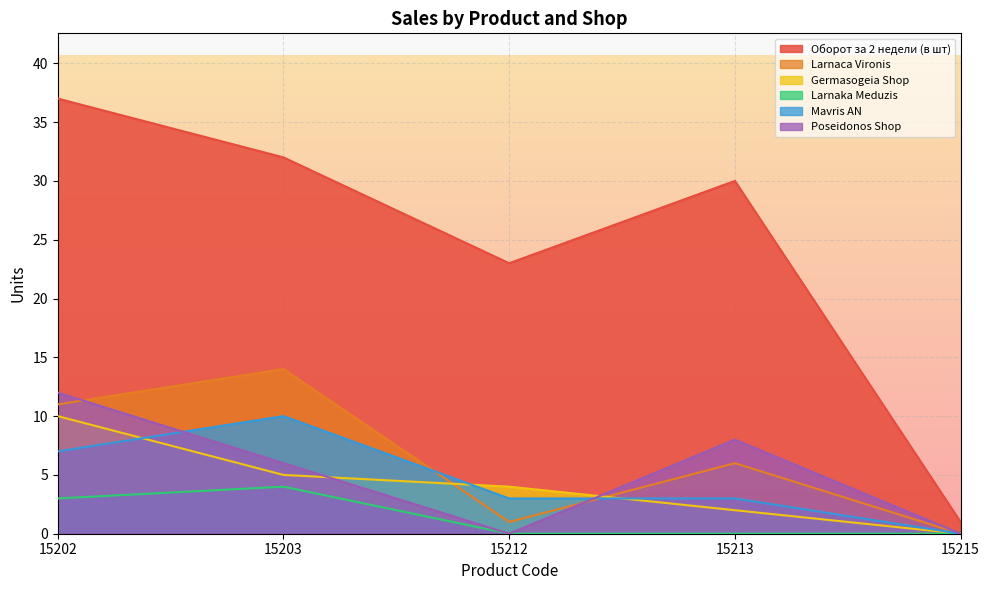

Which category has the highest value in the Larnaka Meduzis series?

15203